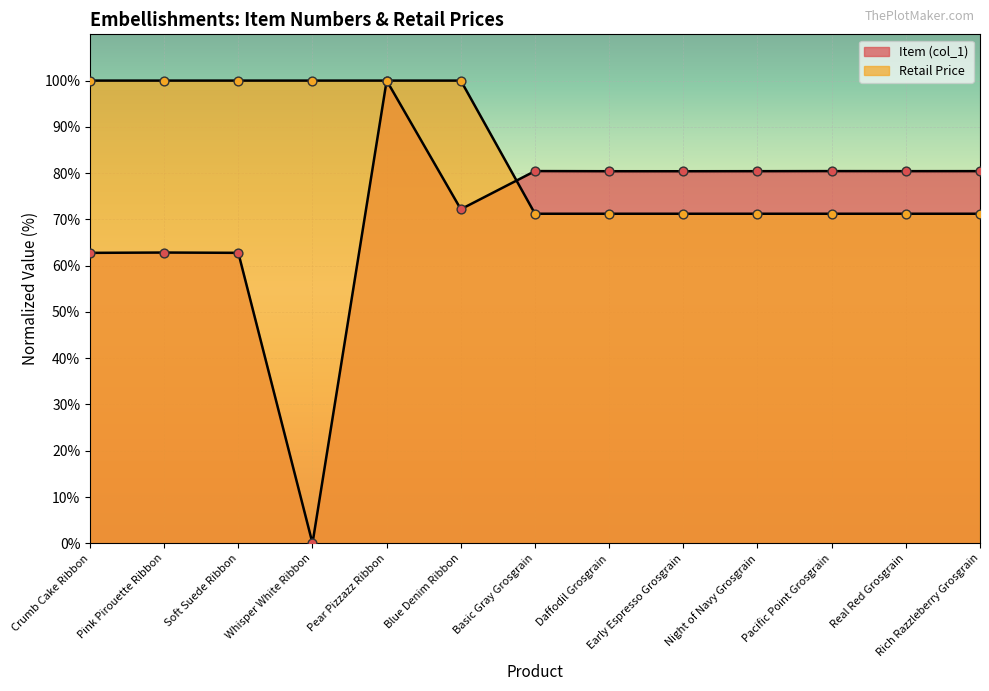

What are all the series names shown in the legend?

Item (col_1), Retail Price